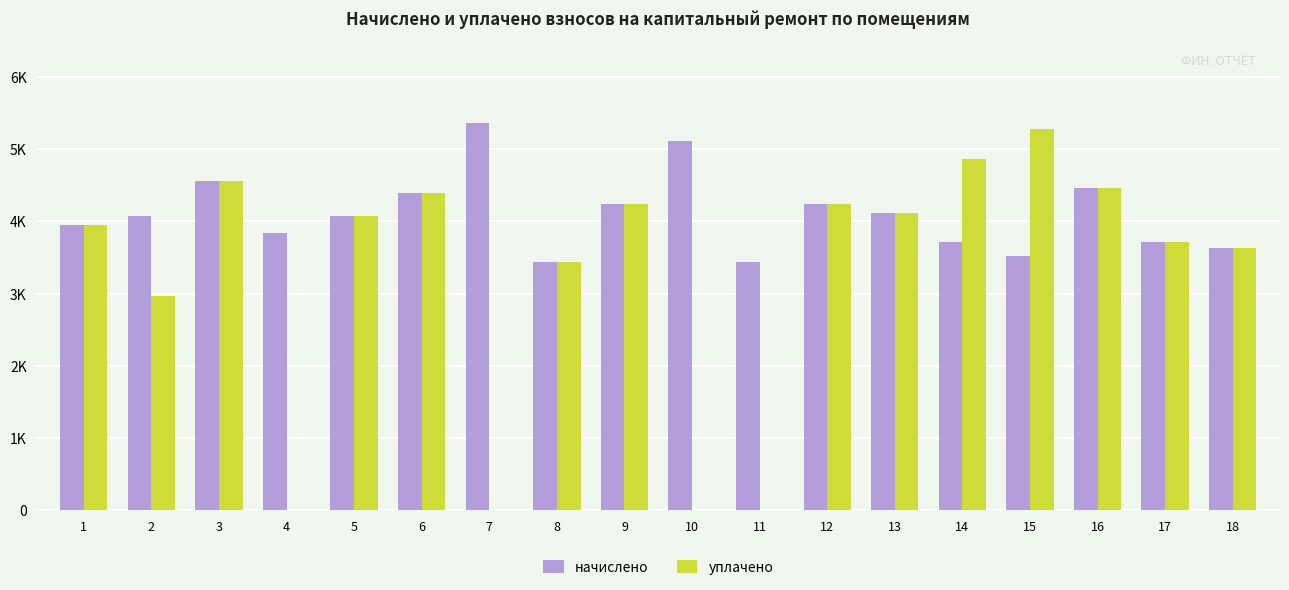

What is the highest value of the начислено series?

5365.4